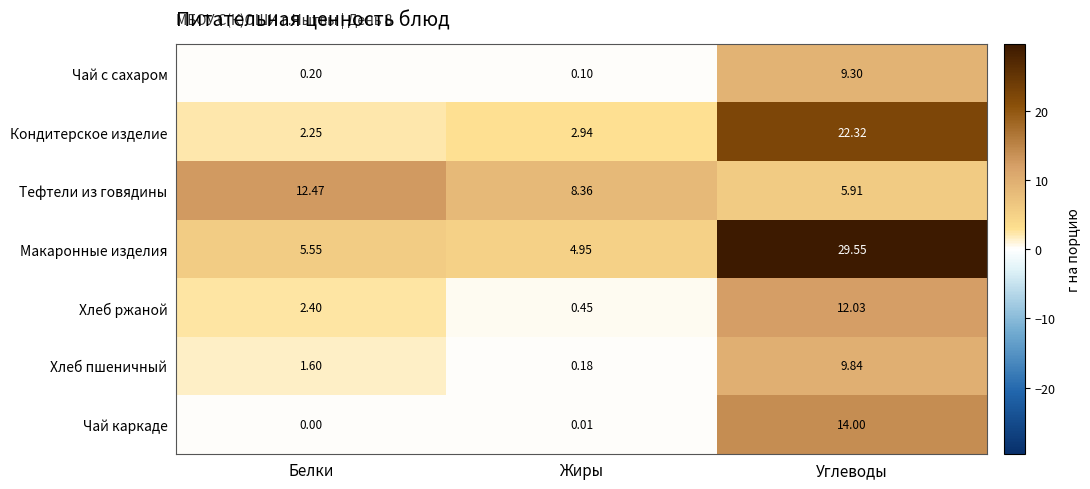

At which category is the sum across all series the highest?

Углеводы